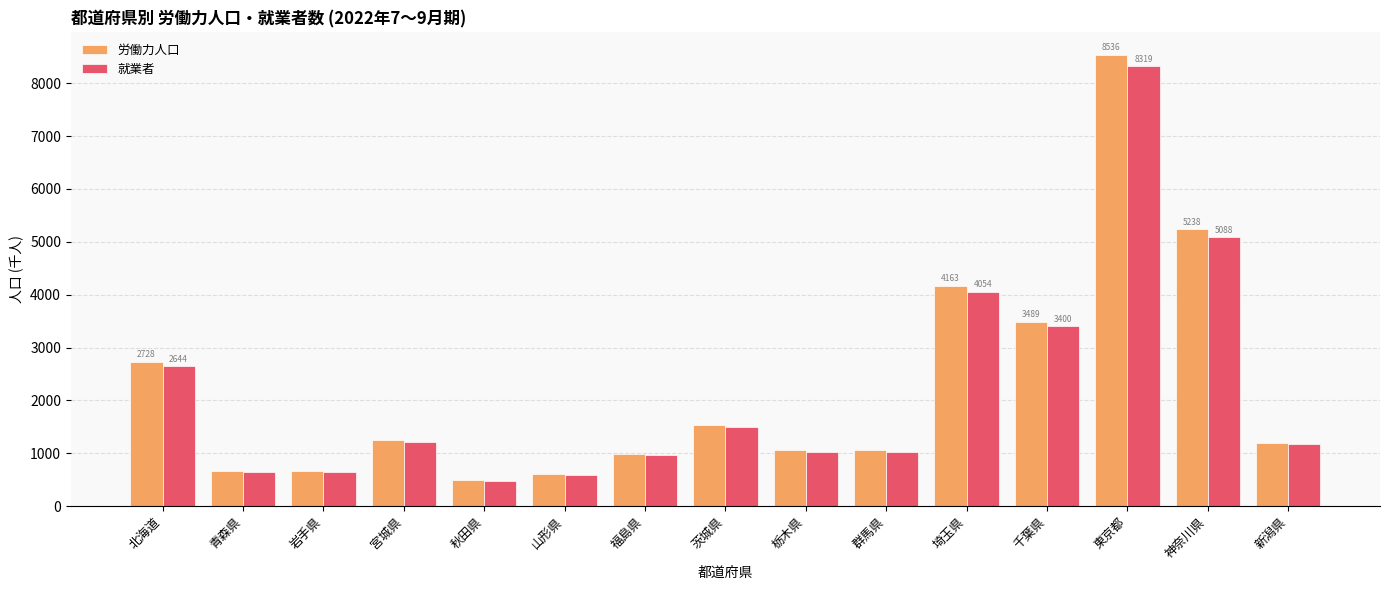

What is the difference between the 労働力人口 values at 東京都 and 福島県?

7546